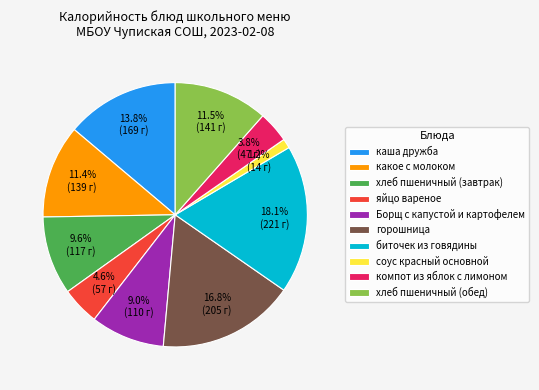

How many slices are in this pie chart?

10